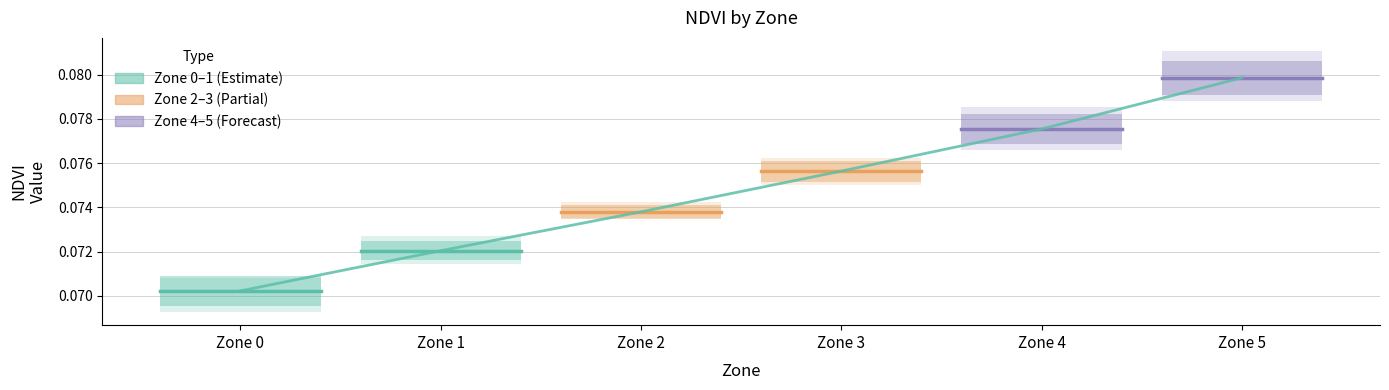

Is the value of Zone 5 at Zone 1 greater than the value of Zone 2 at Zone 1?

Yes